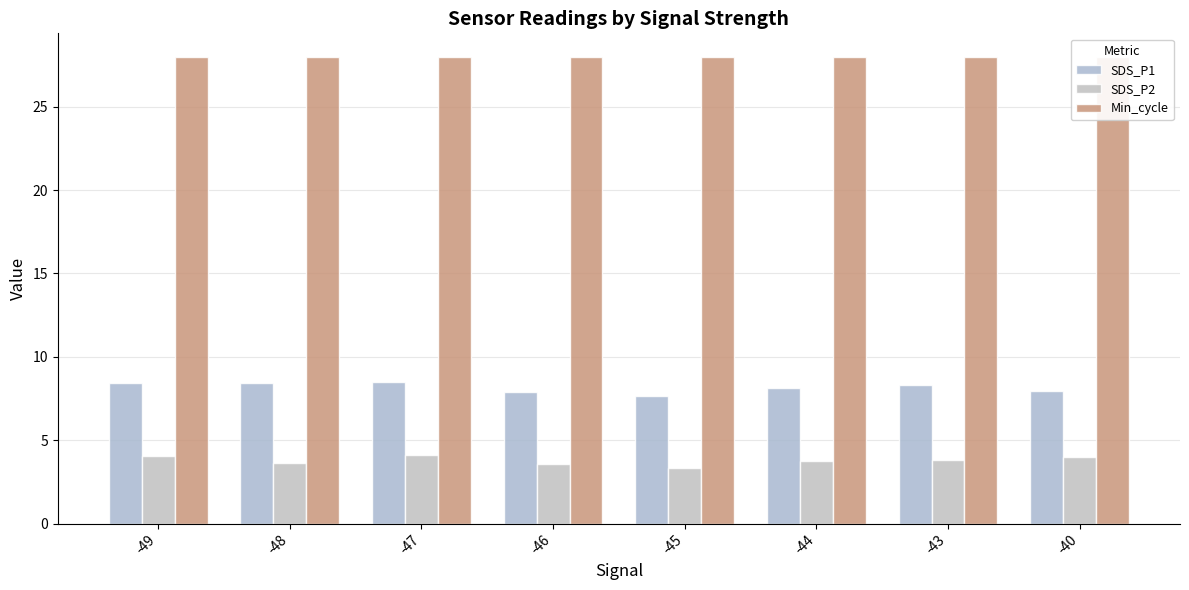

What is the difference between the maximum and minimum values in the SDS_P1 series?

0.9